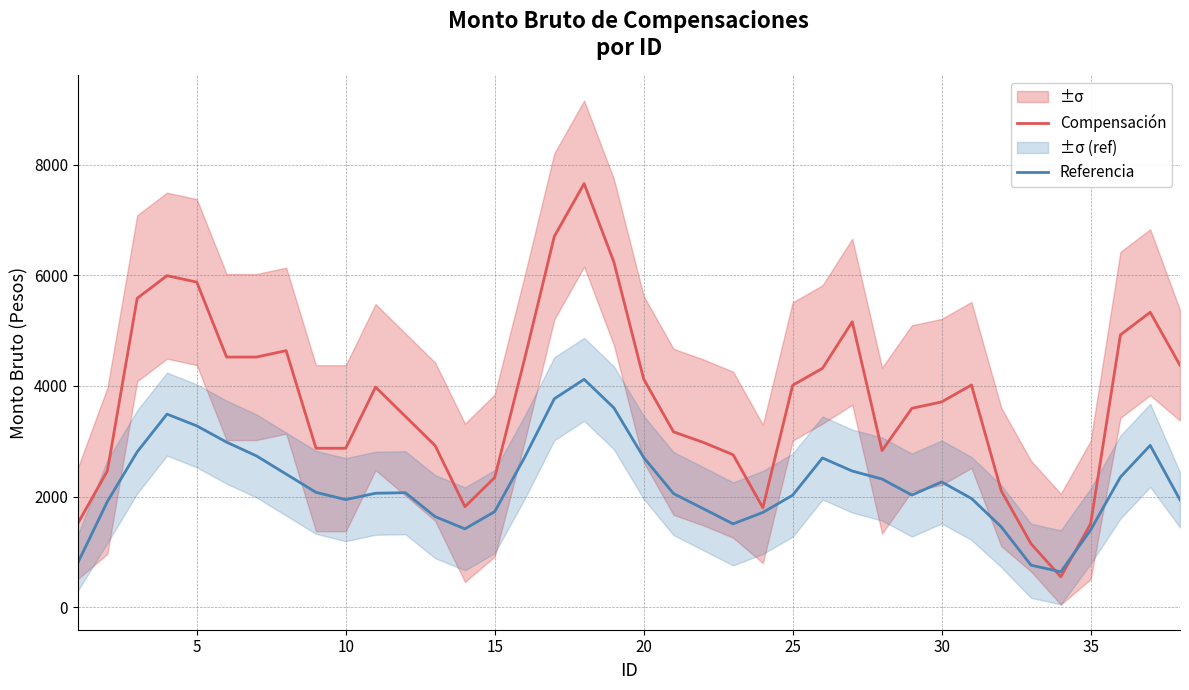

What is the highest value of the Referencia series?

4119.5